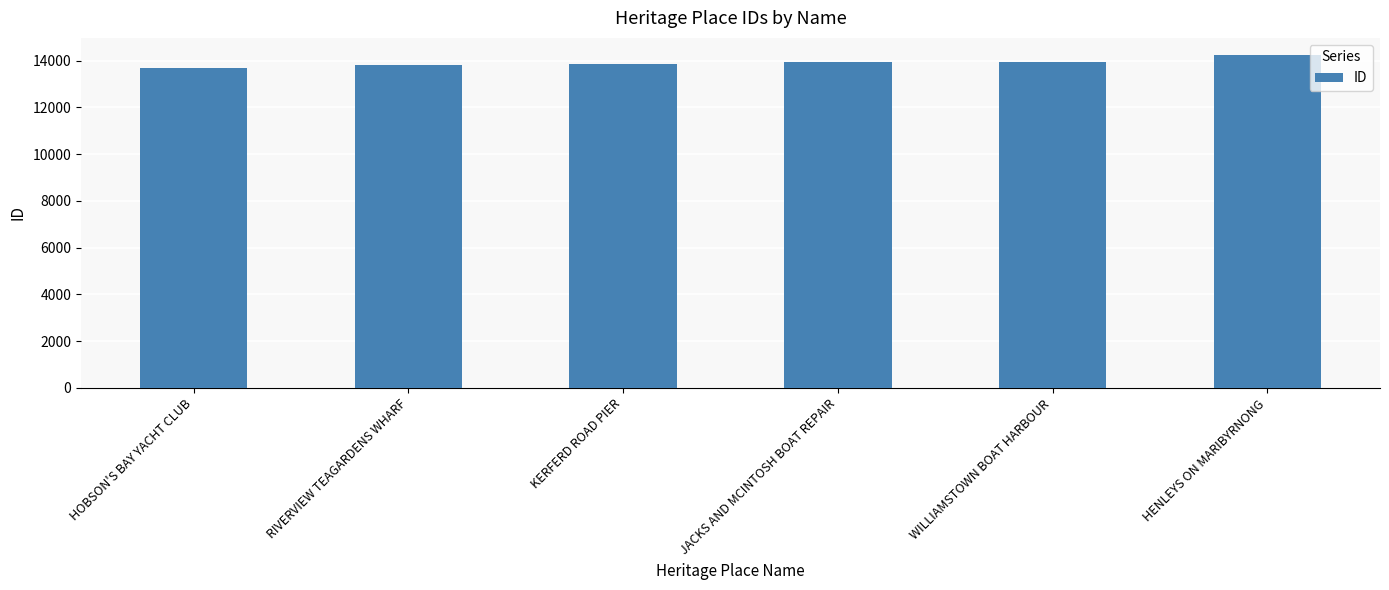

How many data points does each series have?

6